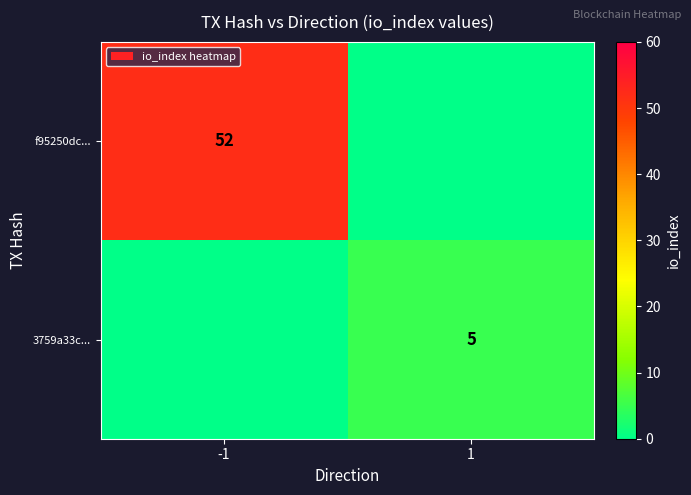

The value of 3759a33c... at 1 is 5. True or false?

True